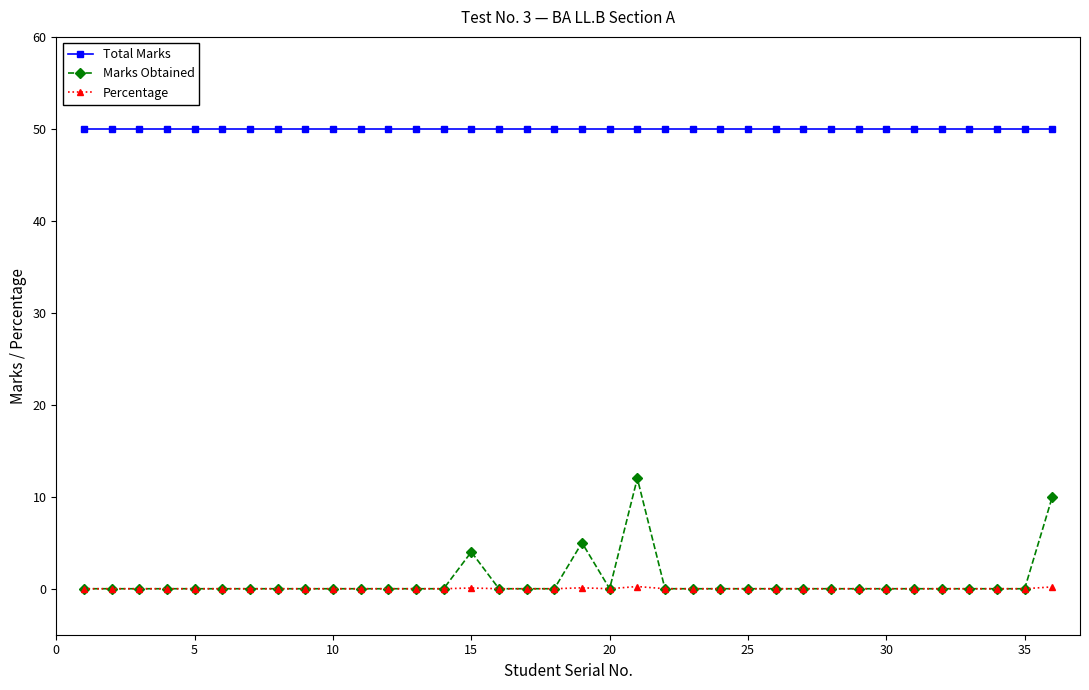

Which series has the largest range (max minus min)?

Marks Obtained